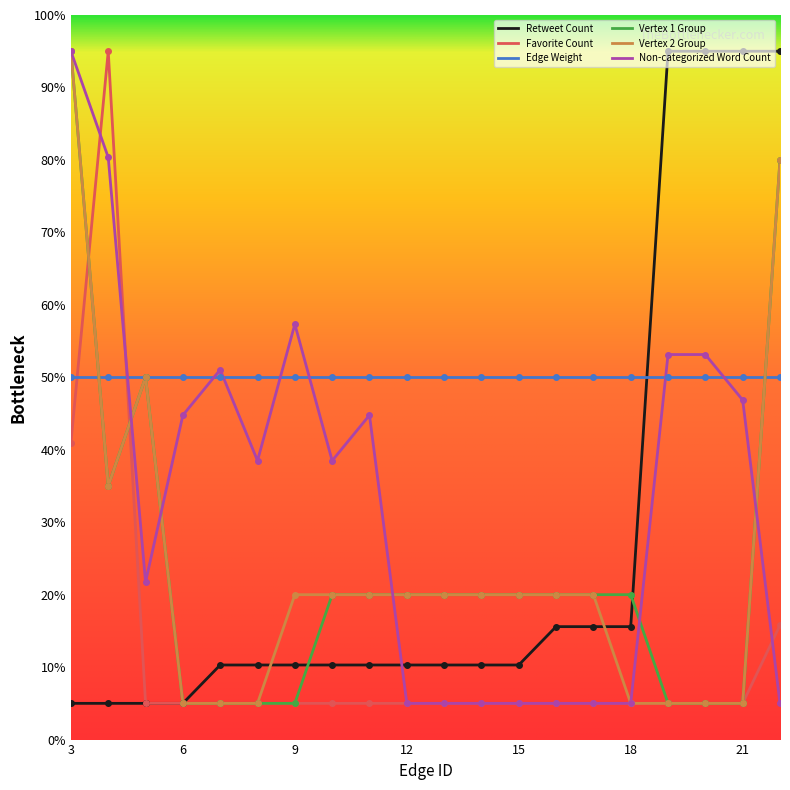

What are all the series names shown in the legend?

Retweet Count, Favorite Count, Edge Weight, Vertex 1 Group, Vertex 2 Group, Non-categorized Word Count